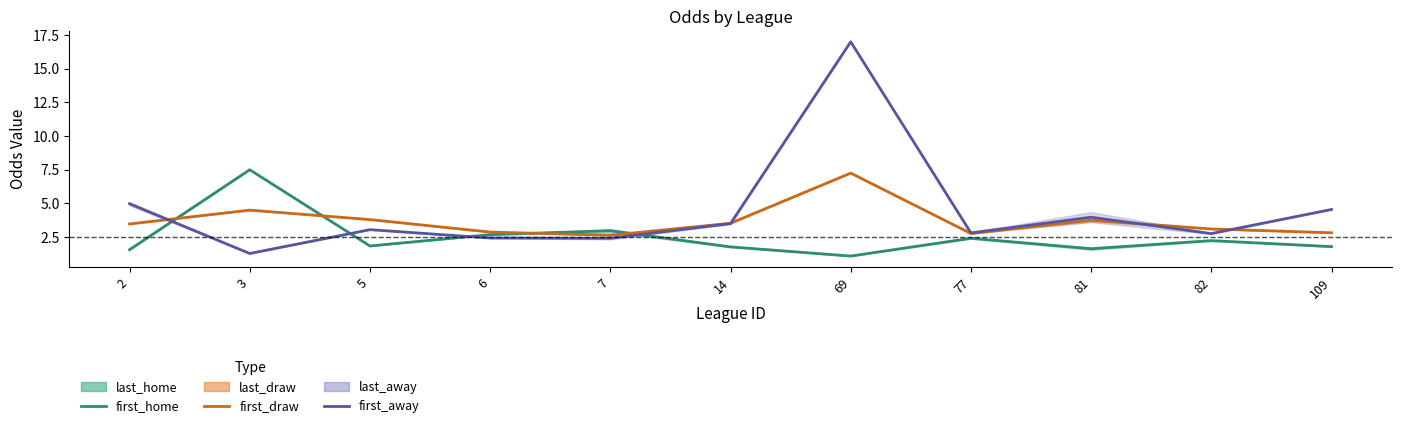

The first_home series shows 2.7 at 6. True or false?

True